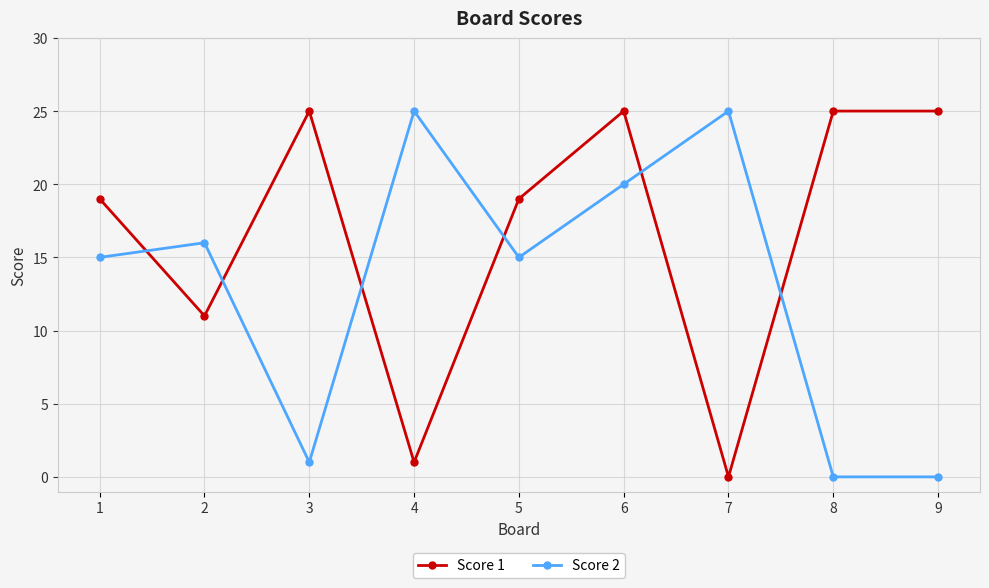

At 7, list the series in order from smallest to largest.

Score 1, Score 2